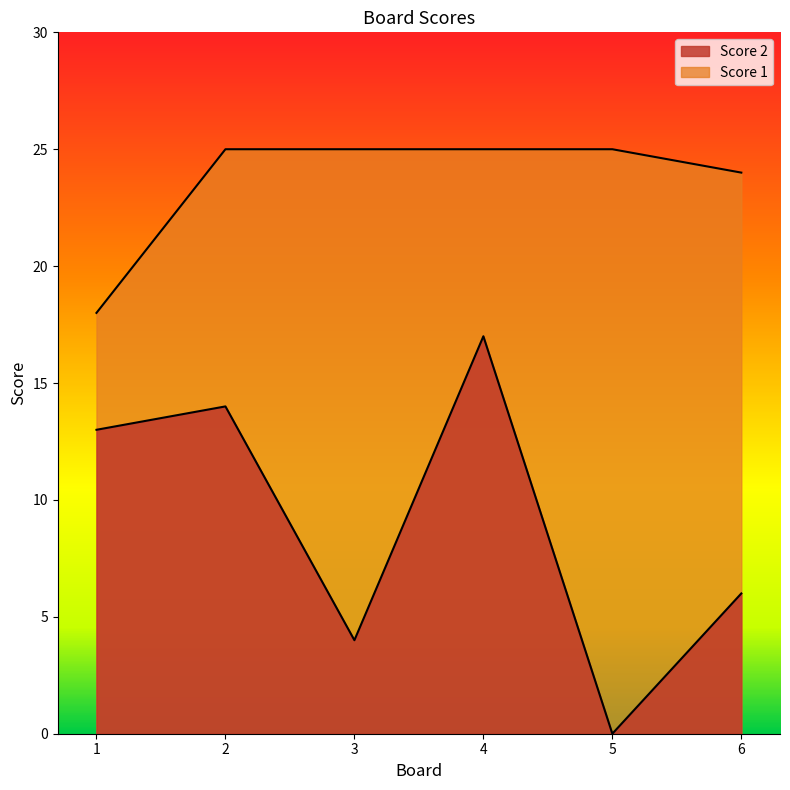

What is the difference between the highest and lowest values at 4?

8